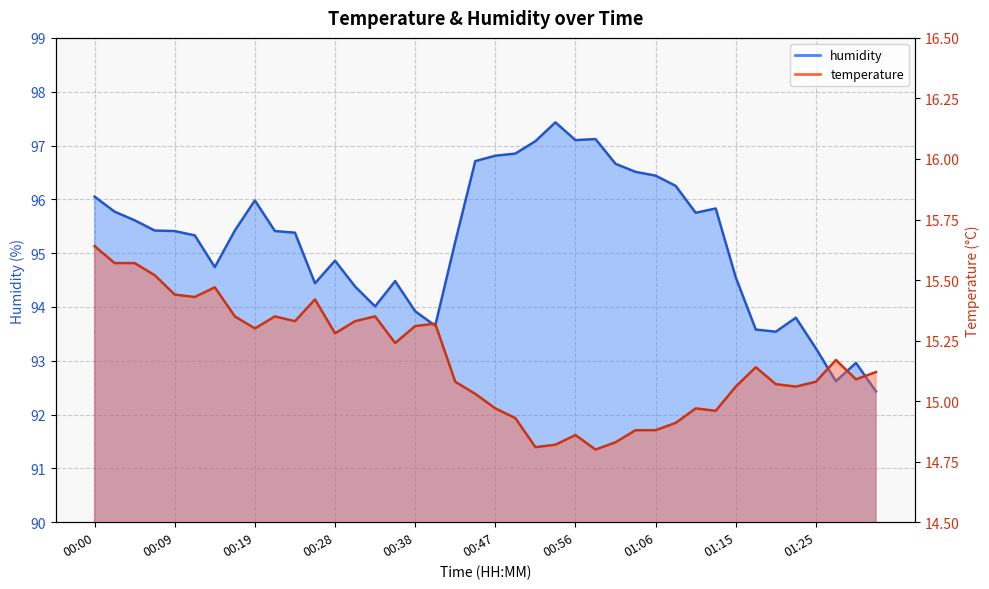

At which label does humidity first exceed 95?

00:00